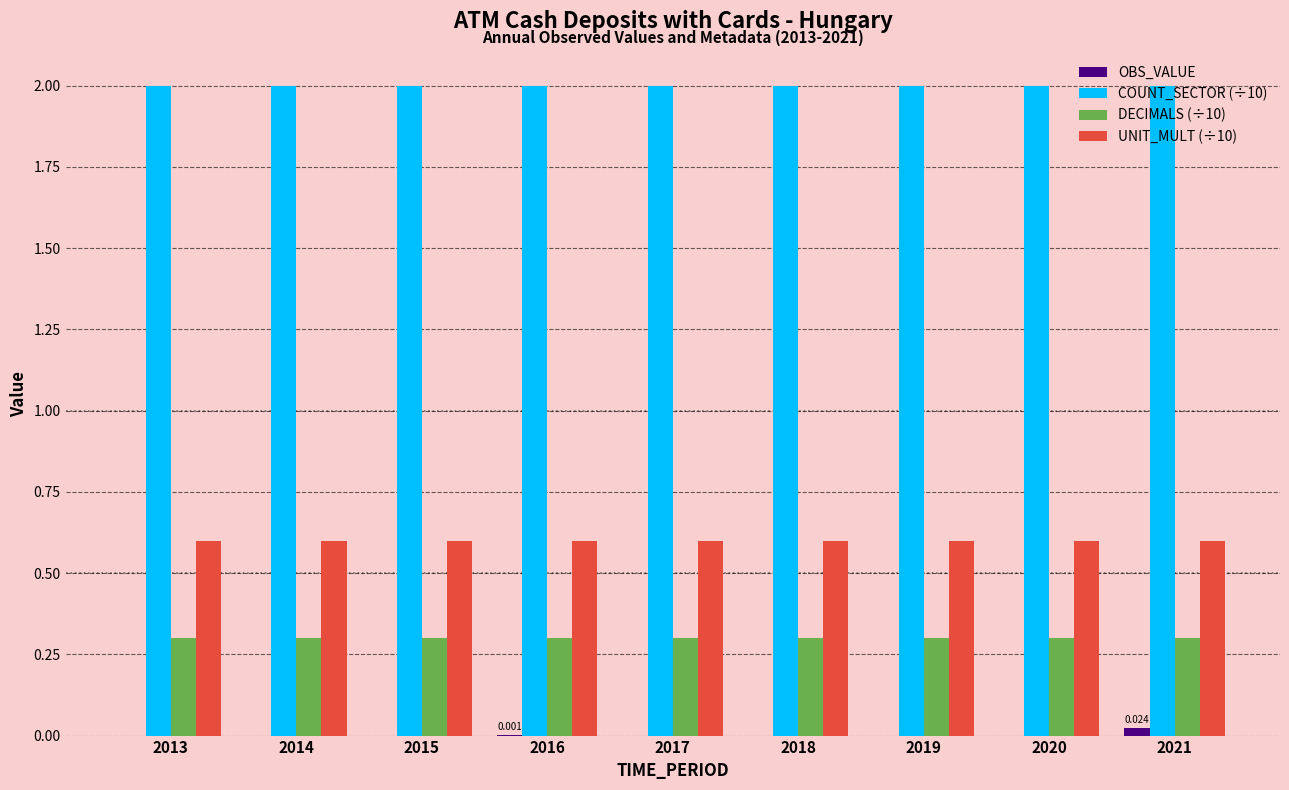

What are all the series names shown in the legend?

OBS_VALUE, COUNT_SECTOR (÷10), DECIMALS (÷10), UNIT_MULT (÷10)